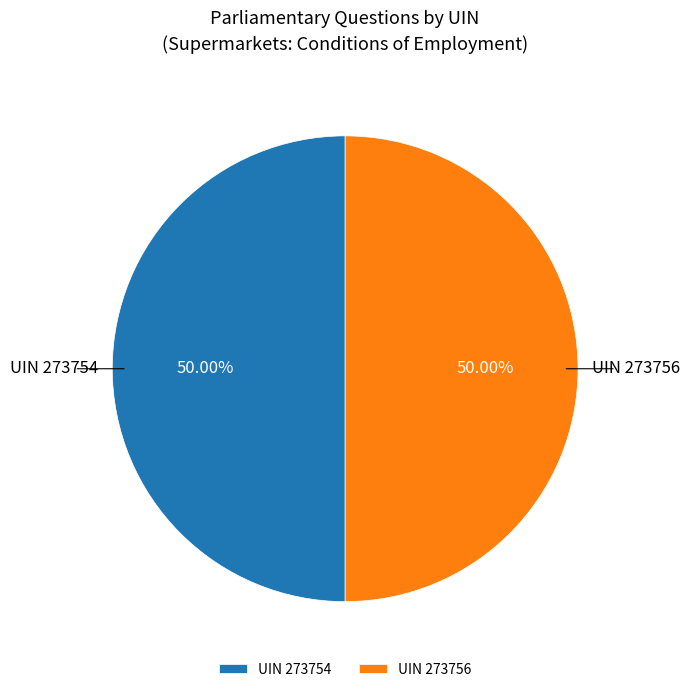

Count the number of slices in the pie.

2